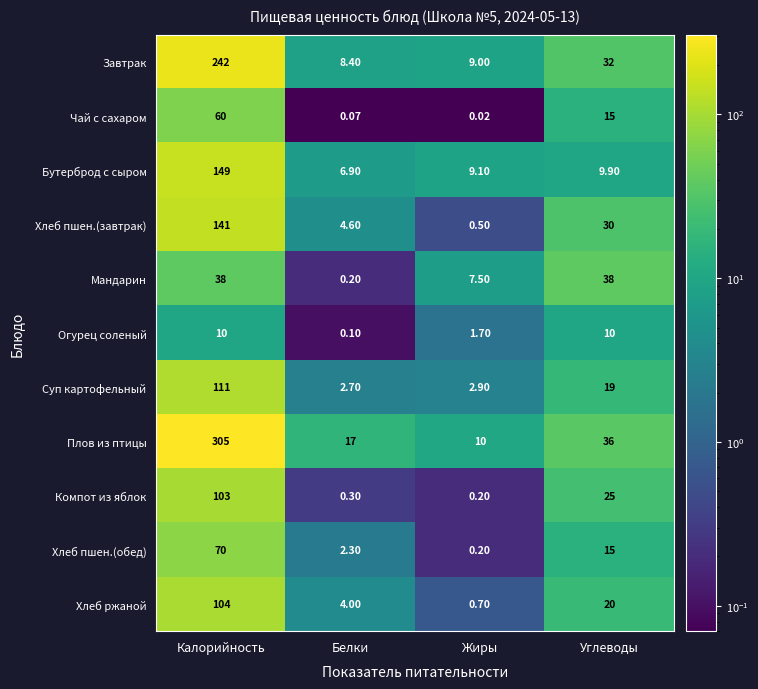

Rank the series by their maximum value, from highest to lowest.

Плов из птицы, Завтрак, Бутерброд с сыром, Хлеб пшен.(завтрак), Суп картофельный, Хлеб ржаной, Компот из яблок, Хлеб пшен.(обед), Чай с сахаром, Мандарин, Огурец соленый